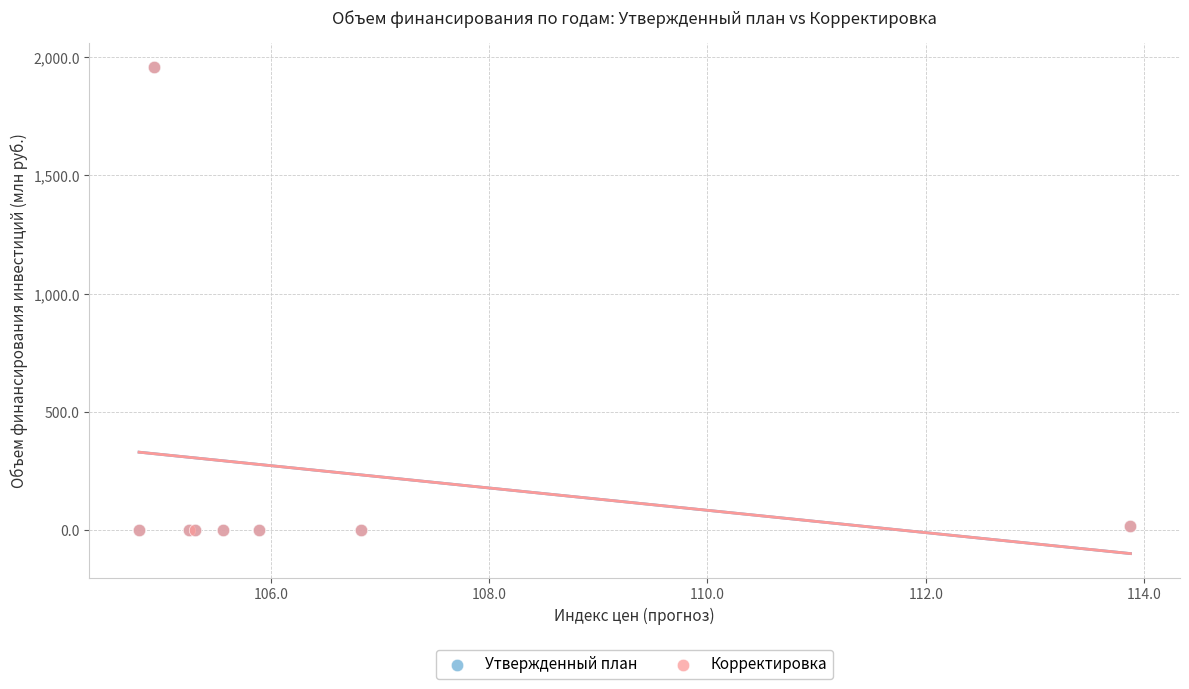

What are all the series names shown in the legend?

Утвержденный план, Корректировка